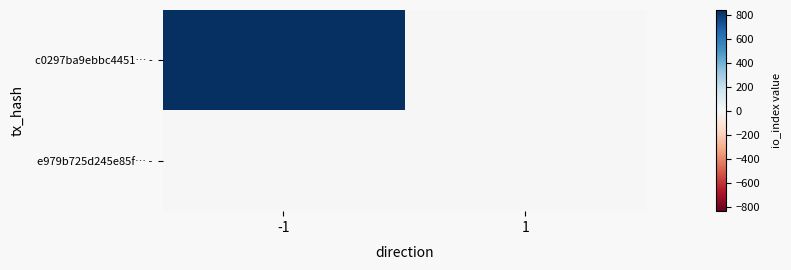

Count the number of categories in the chart.

2